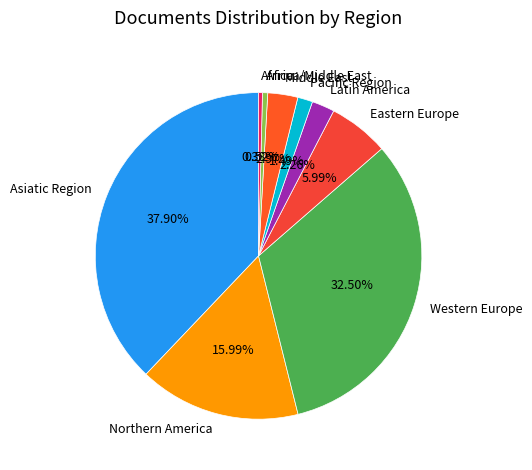

To the nearest percent, what is the combined percentage of Asiatic Region and Latin America?

40%